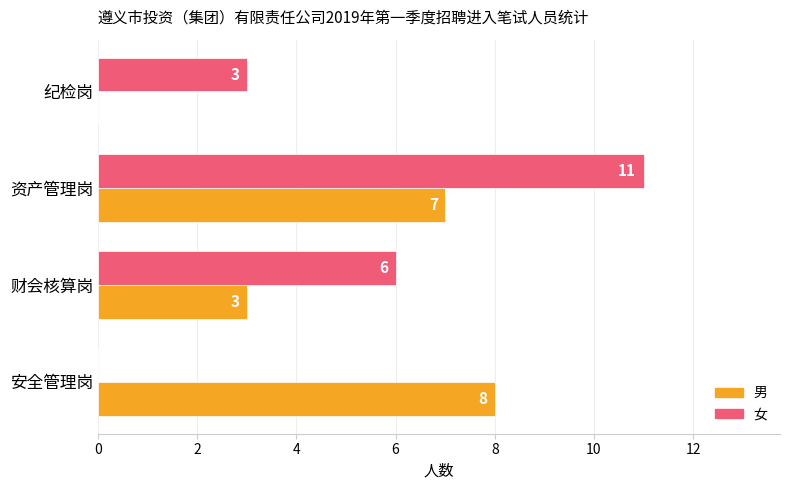

Where is 男 nearest to the value 4?

财会核算岗